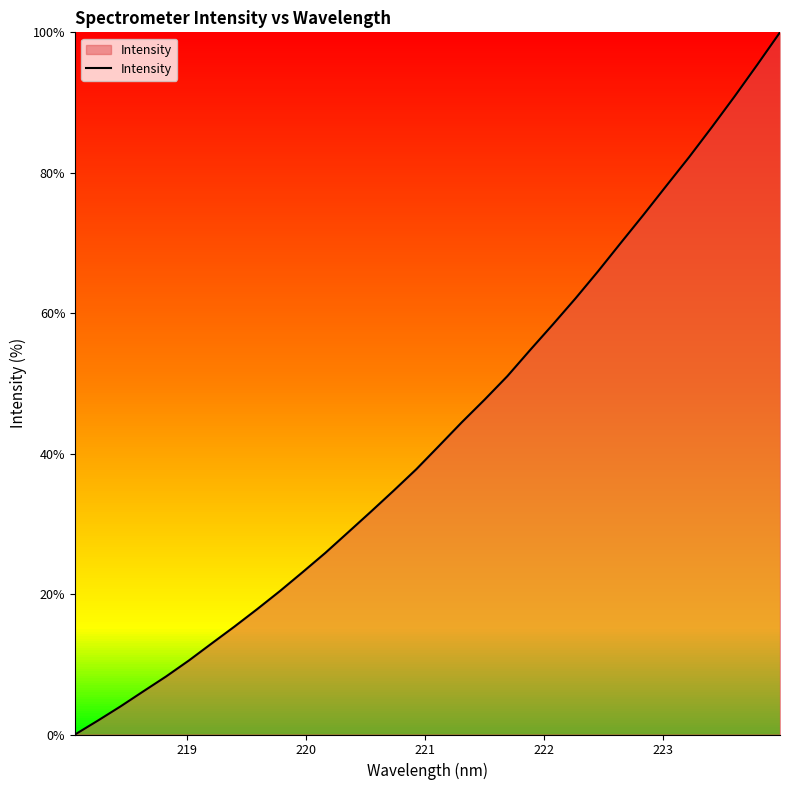

What is the maximum value shown in the chart?

100.0